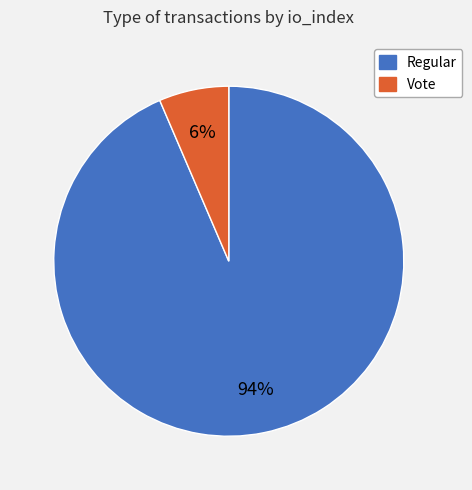

How many slices are in this pie chart?

2